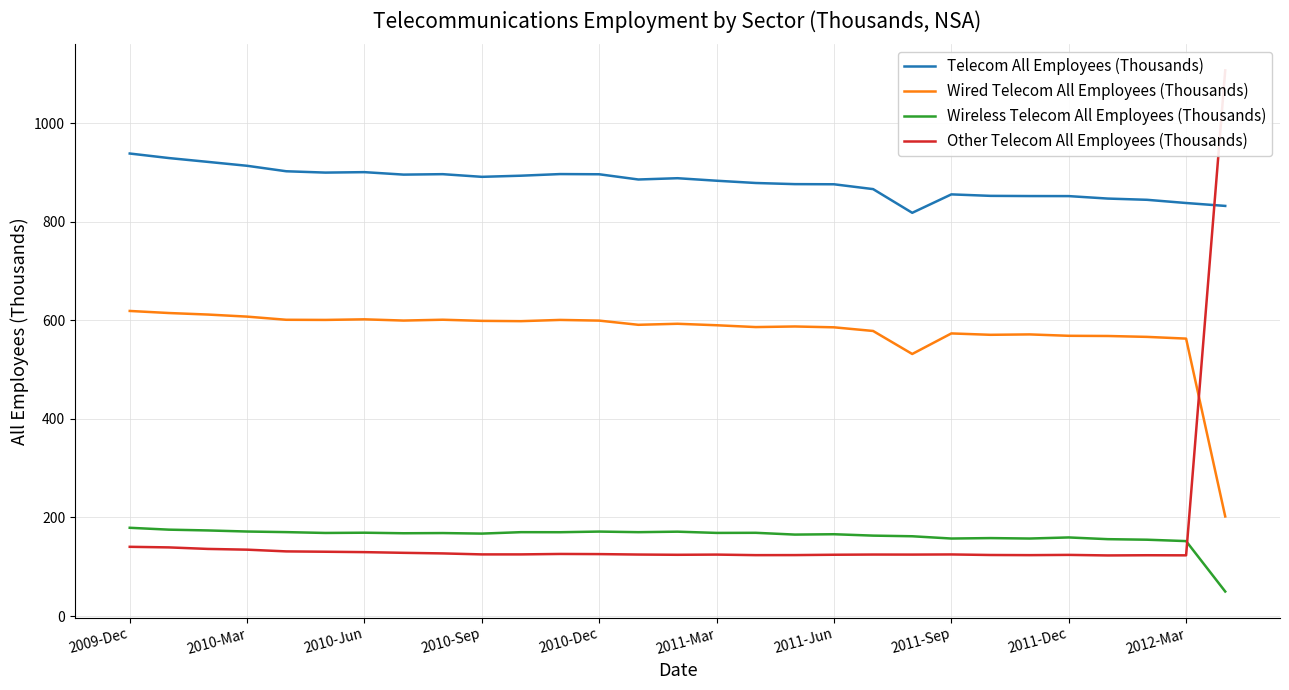

True or false: Telecom All Employees (Thousands) and Wireless Telecom All Employees (Thousands) intersect in this chart.

False